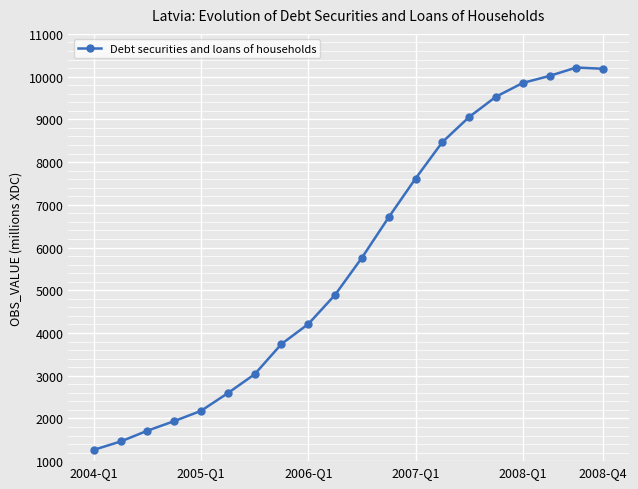

What is the difference between the maximum and minimum values?

8948.5